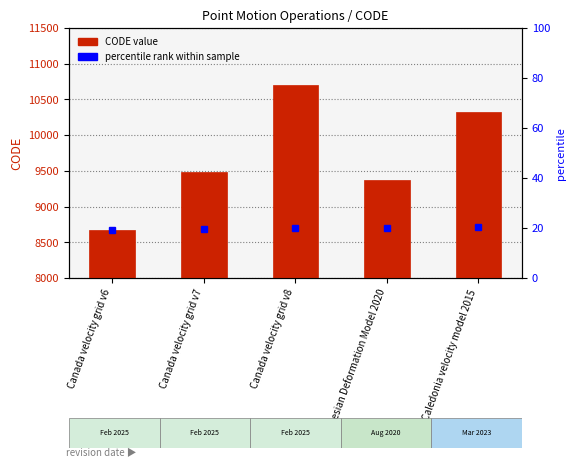

At which label does the data first exceed 9483?

Canada velocity grid v8